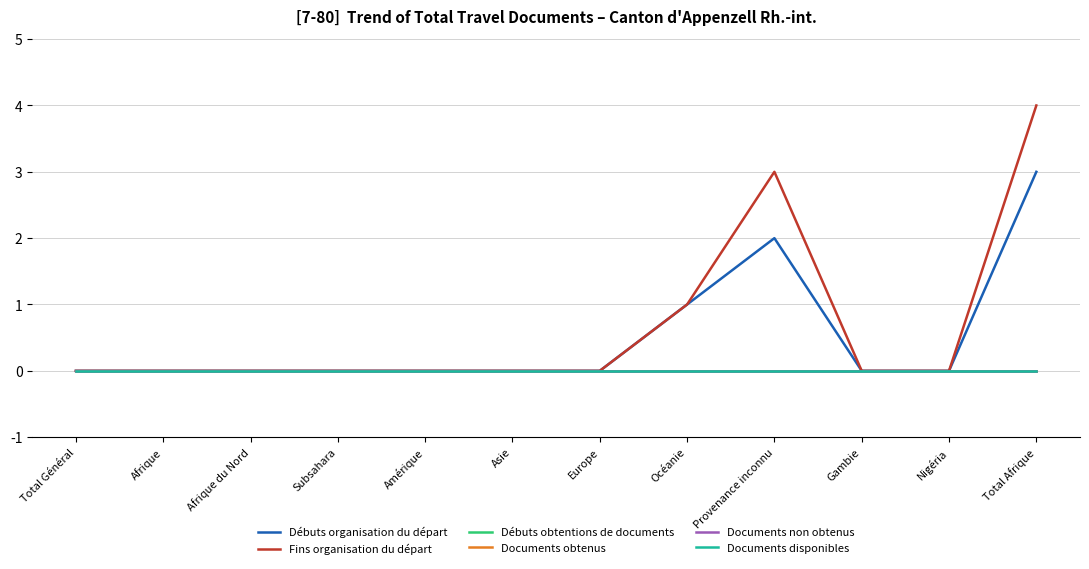

Reading left to right, what are all the values shown in this chart?

Débuts organisation du départ: Total Général=0	Afrique=0	Afrique du Nord=0	Subsahara=0	Amérique=0	Asie=0	Europe=0	Océanie=1	Provenance inconnu=2	Gambie=0	Nigéria=0	Total Afrique=3
Fins organisation du départ: Total Général=0	Afrique=0	Afrique du Nord=0	Subsahara=0	Amérique=0	Asie=0	Europe=0	Océanie=1	Provenance inconnu=3	Gambie=0	Nigéria=0	Total Afrique=4
Débuts obtentions de documents: Total Général=0	Afrique=0	Afrique du Nord=0	Subsahara=0	Amérique=0	Asie=0	Europe=0	Océanie=0	Provenance inconnu=0	Gambie=0	Nigéria=0	Total Afrique=0
Documents obtenus: Total Général=0	Afrique=0	Afrique du Nord=0	Subsahara=0	Amérique=0	Asie=0	Europe=0	Océanie=0	Provenance inconnu=0	Gambie=0	Nigéria=0	Total Afrique=0
Documents non obtenus: Total Général=0	Afrique=0	Afrique du Nord=0	Subsahara=0	Amérique=0	Asie=0	Europe=0	Océanie=0	Provenance inconnu=0	Gambie=0	Nigéria=0	Total Afrique=0
Documents disponibles: Total Général=0	Afrique=0	Afrique du Nord=0	Subsahara=0	Amérique=0	Asie=0	Europe=0	Océanie=0	Provenance inconnu=0	Gambie=0	Nigéria=0	Total Afrique=0